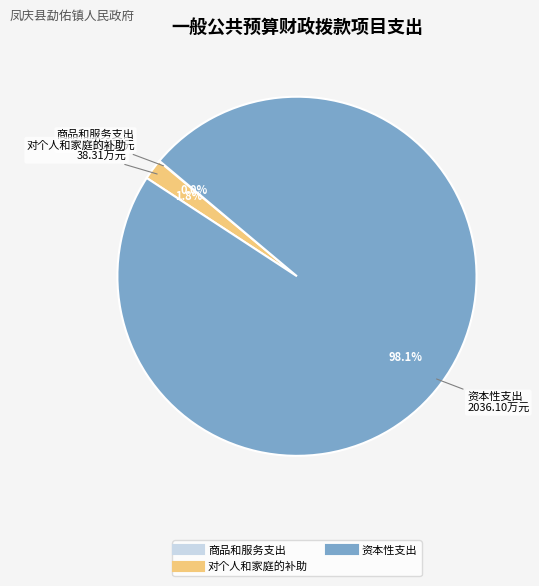

Is there a majority slice in this chart?

Yes